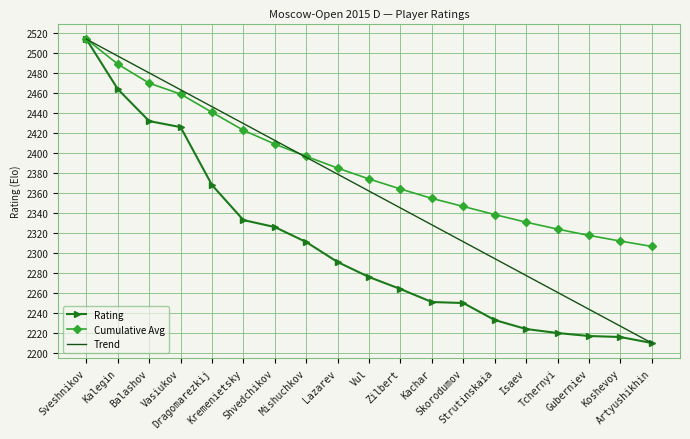

What is the maximum value shown in the chart?

2514.0